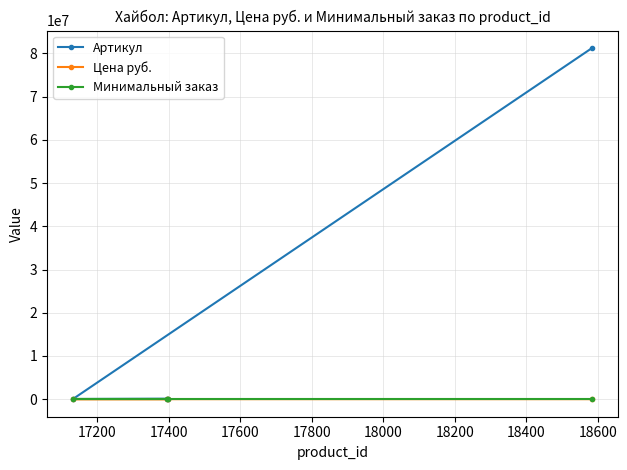

True or false: Минимальный заказ and Цена руб. cross at least once.

False